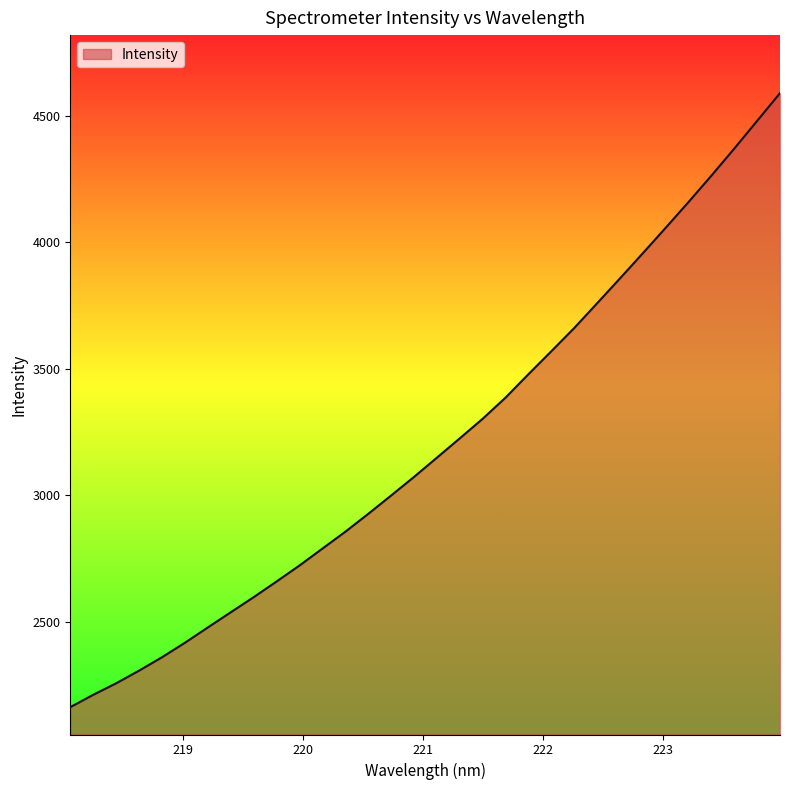

How many categories are shown in the chart?

32